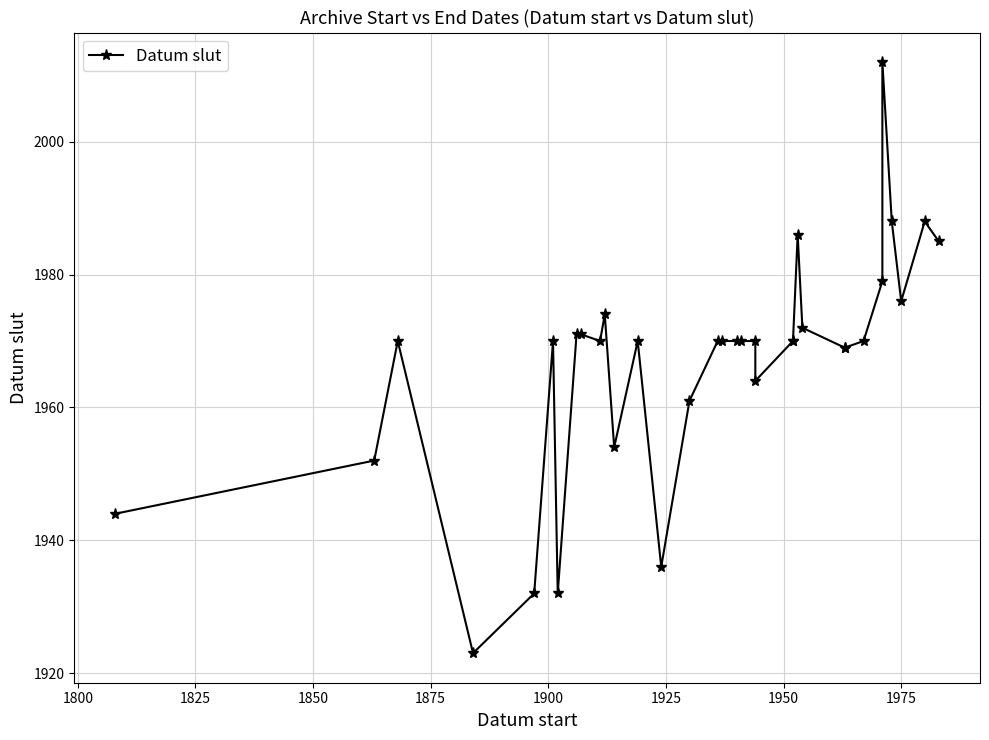

What is the minimum value shown in the chart?

1923